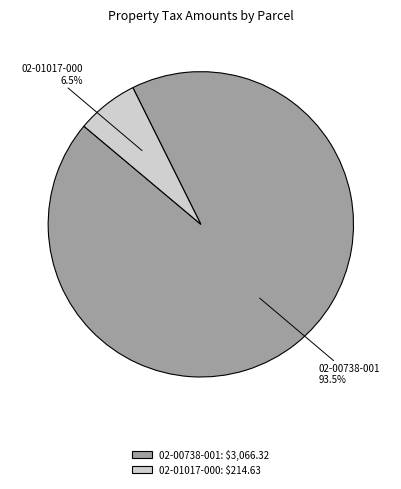

Rank the categories by value from highest to lowest.

02-00738-001, 02-01017-000